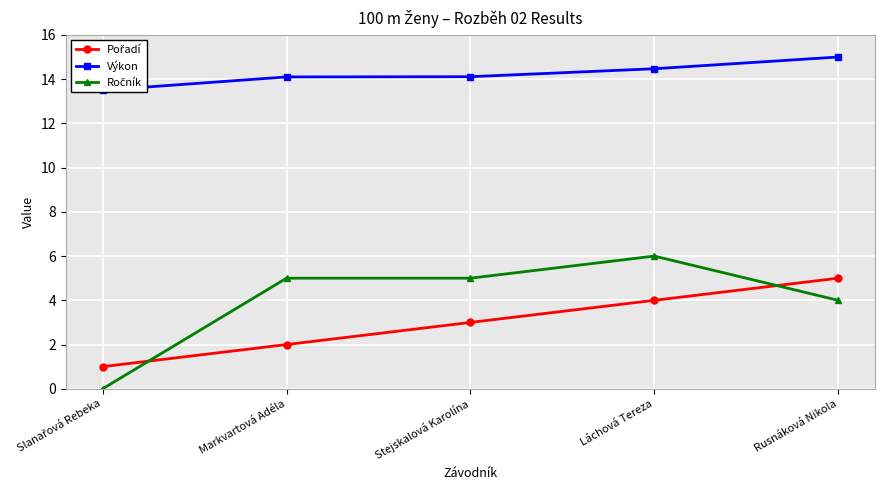

True or false: Pořadí and Výkon intersect in this chart.

False